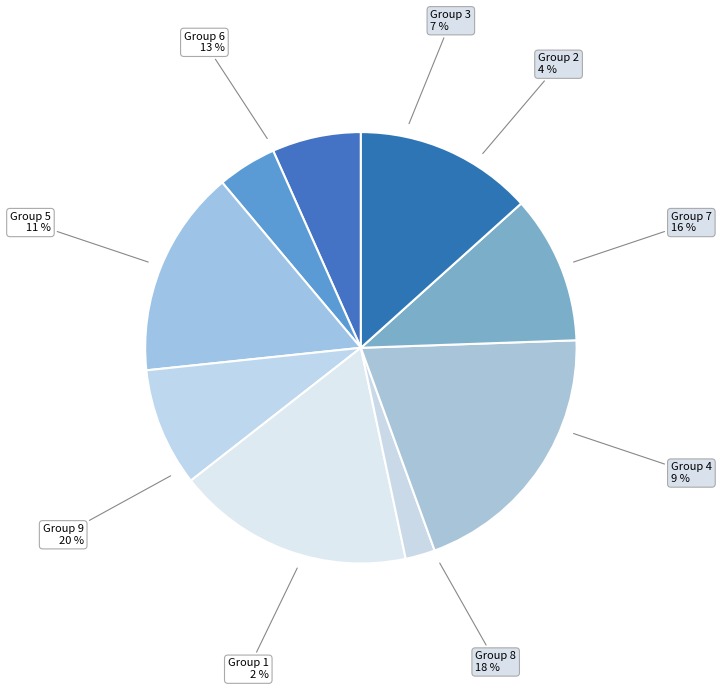

What is the largest slice in the pie chart?

9